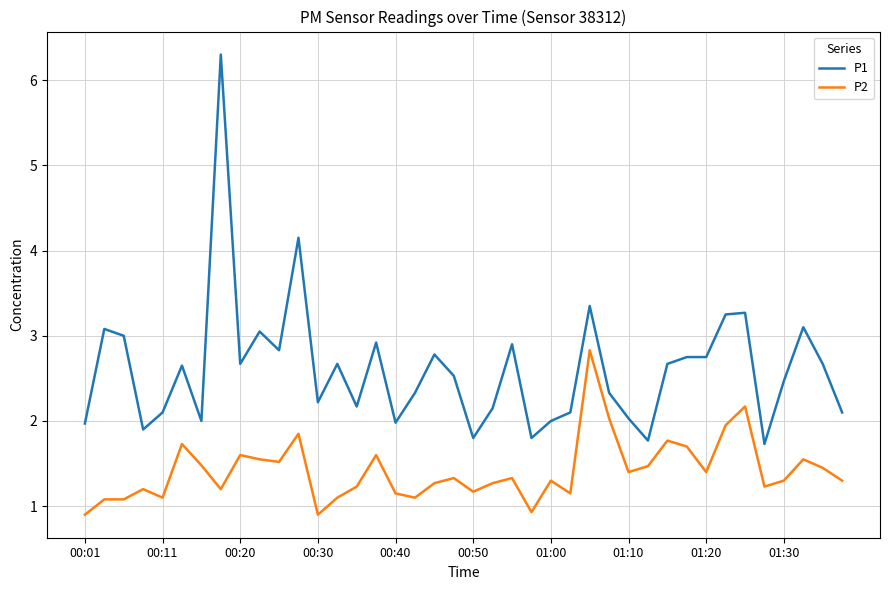

What is the difference between the maximum and minimum values in the P2 series?

1.9